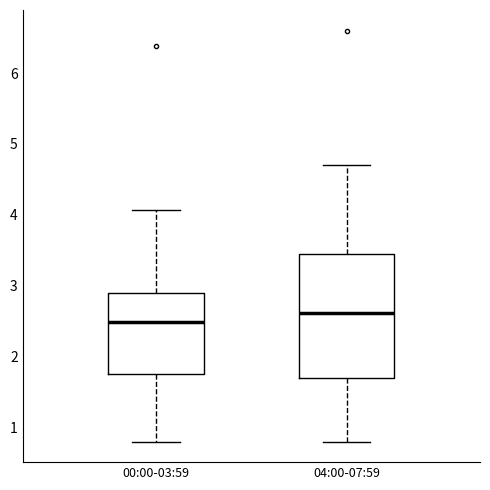

Which box is the tallest, from its lower edge to its upper edge?

04:00-07:59